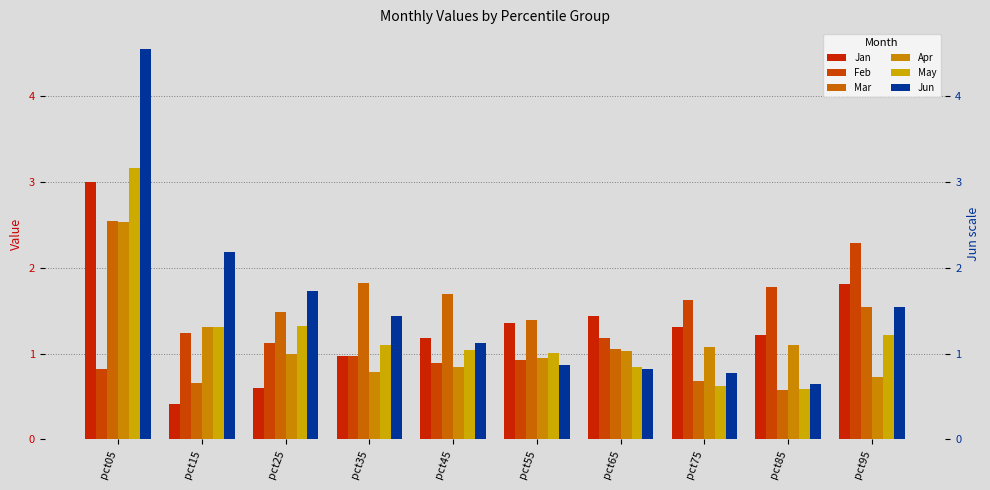

Which series changed the most between pct55 and pct85?

Feb